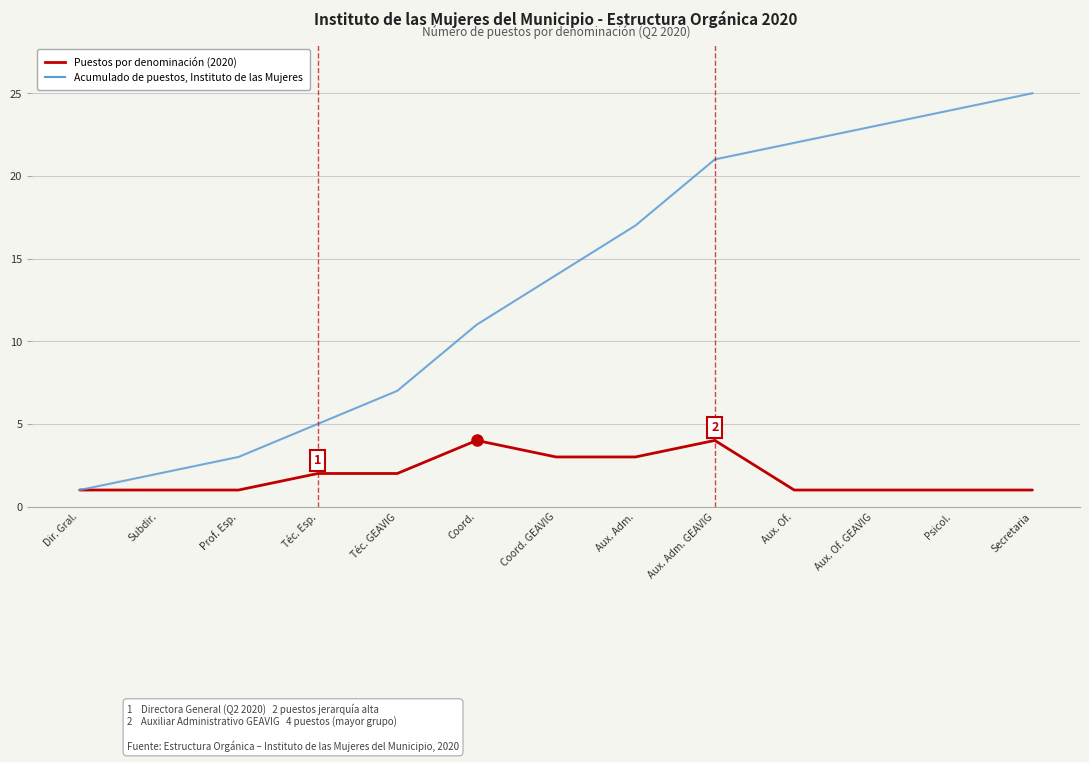

What is the greatest value displayed?

25